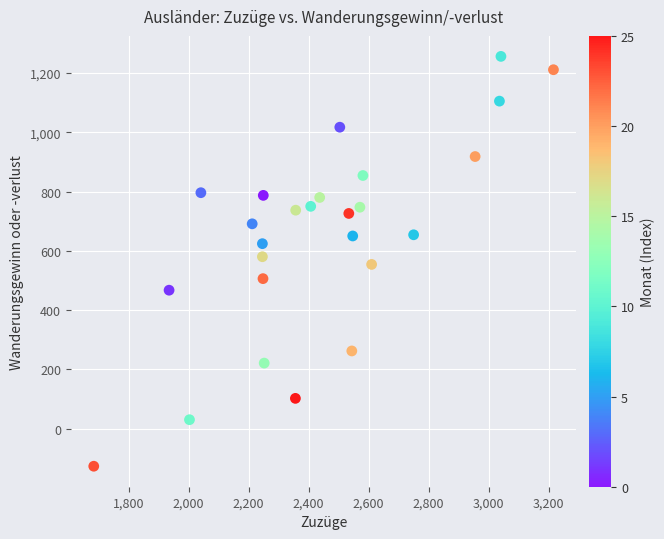

What is the range of X values (max minus min)?

1532